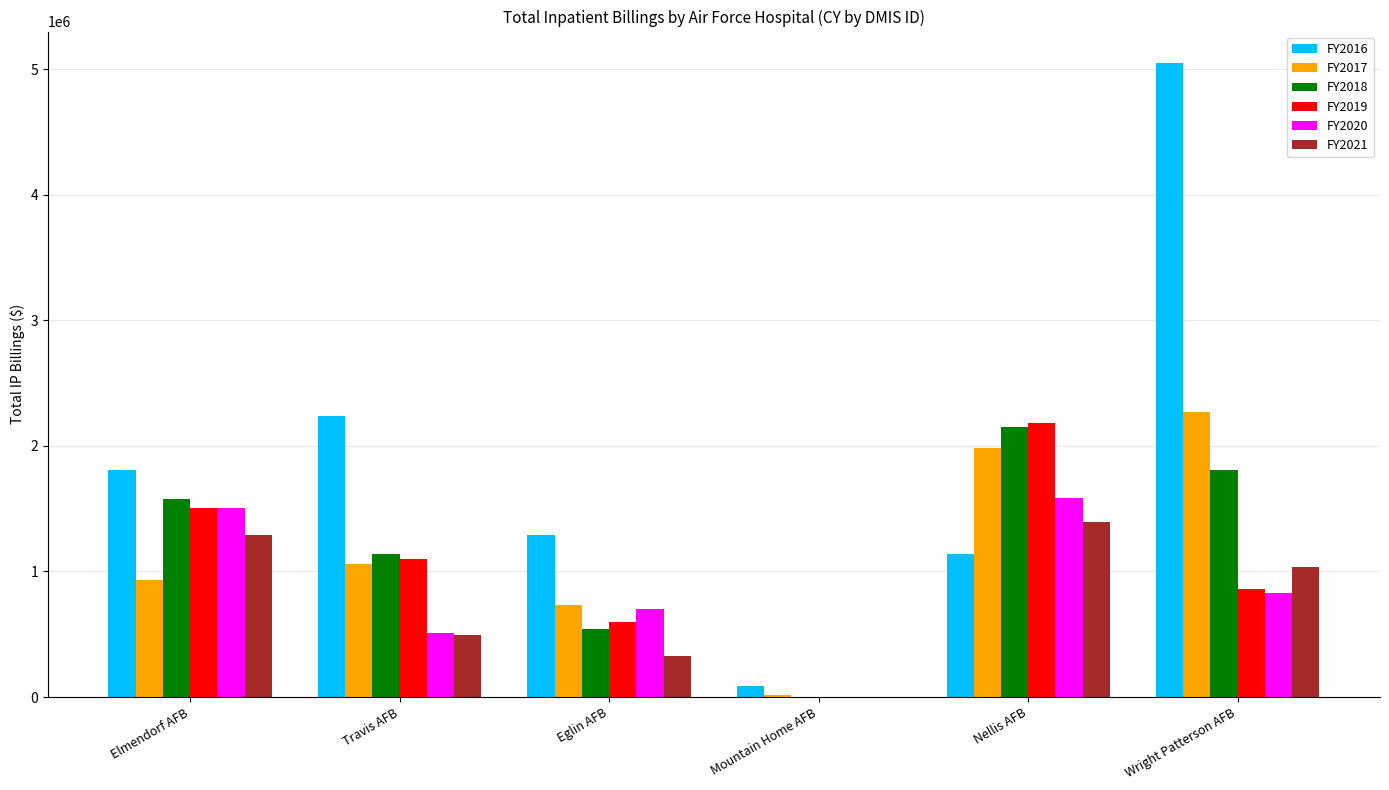

What is the difference between the FY2018 values at Nellis AFB and Elmendorf AFB?

573080.5